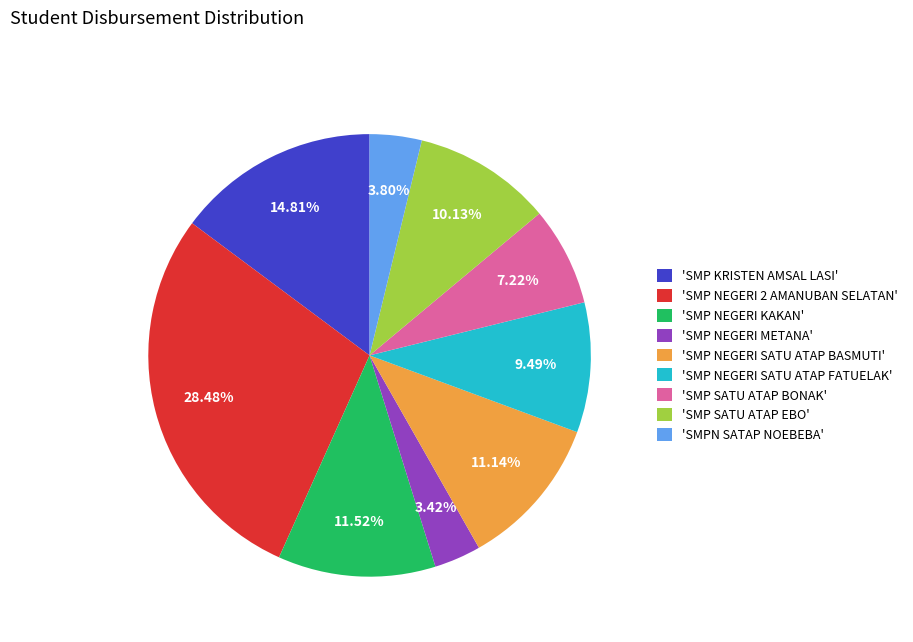

Combined, do 'SMP SATU ATAP BONAK' and 'SMP NEGERI SATU ATAP FATUELAK' account for over 50%?

No